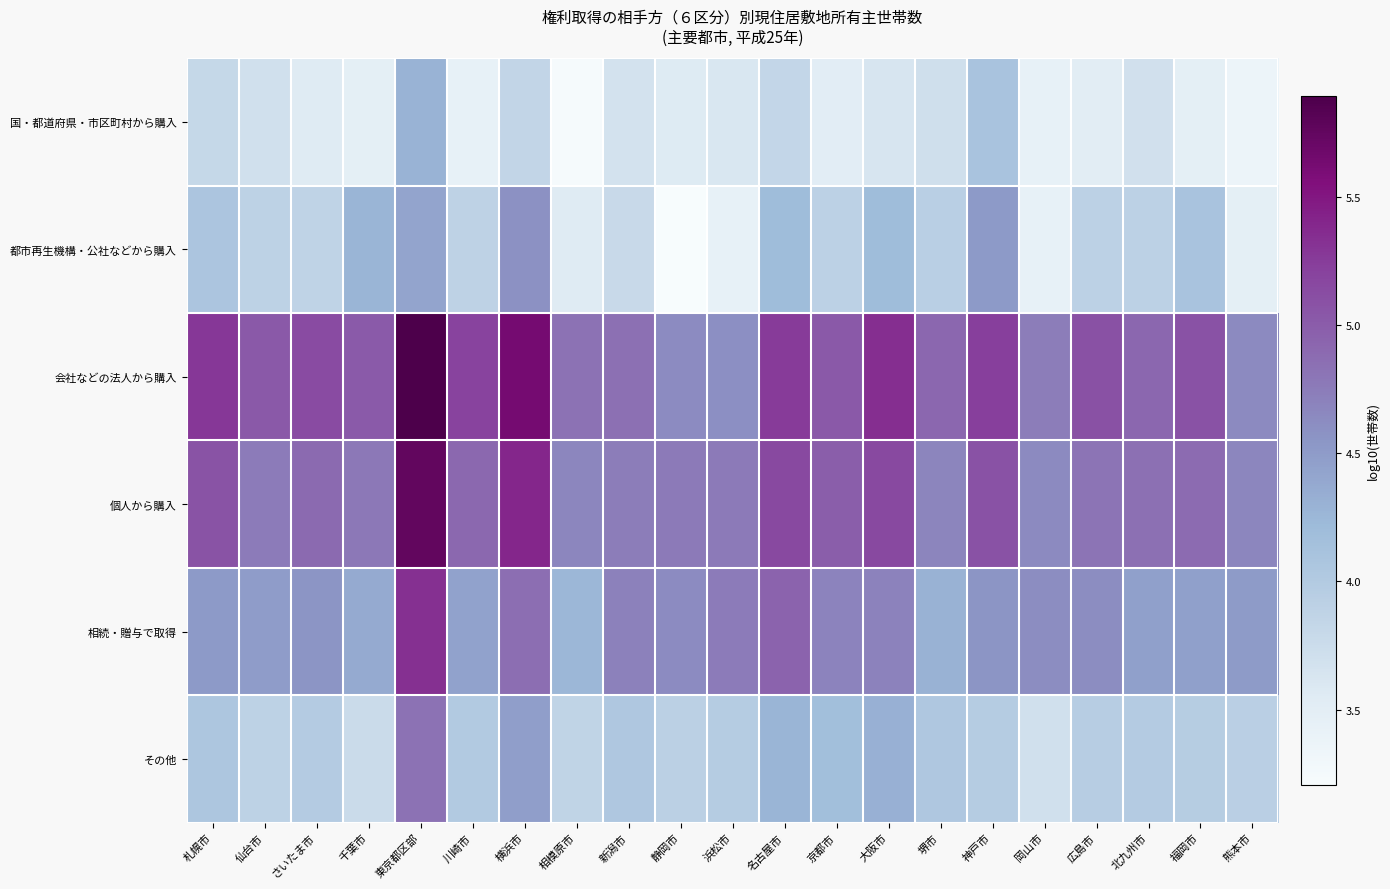

How many categories are shown in the chart?

21